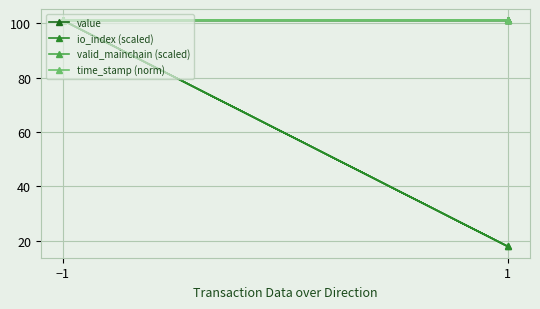

What is the sum of the valid_mainchain (scaled) values at 1 and −1?

202.2